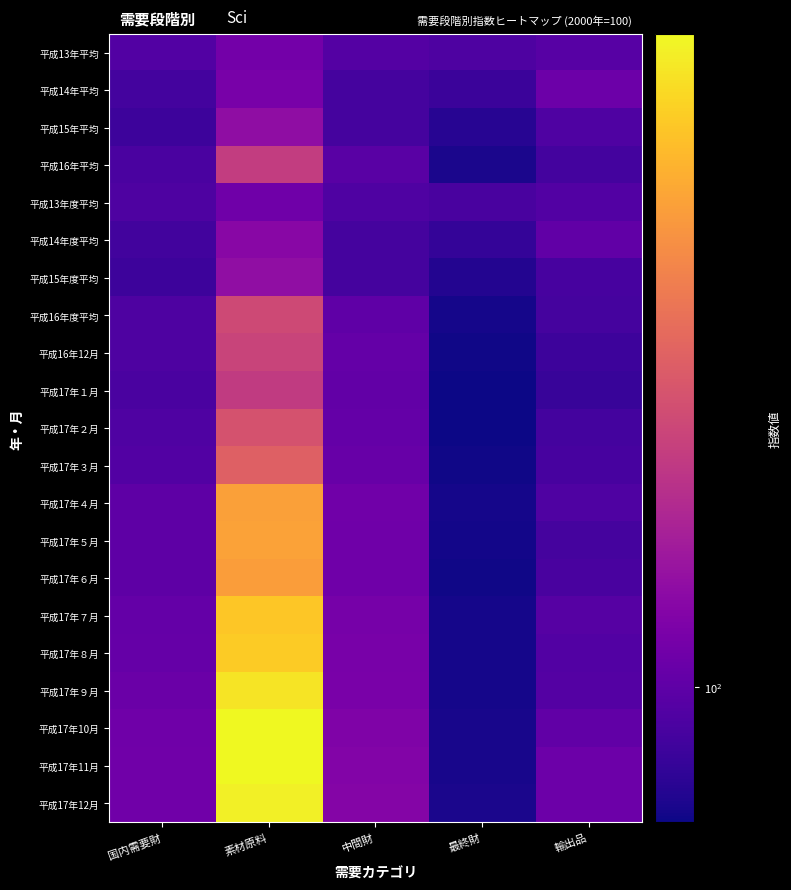

What is the total value across all series at 国内需要財?

2077.1